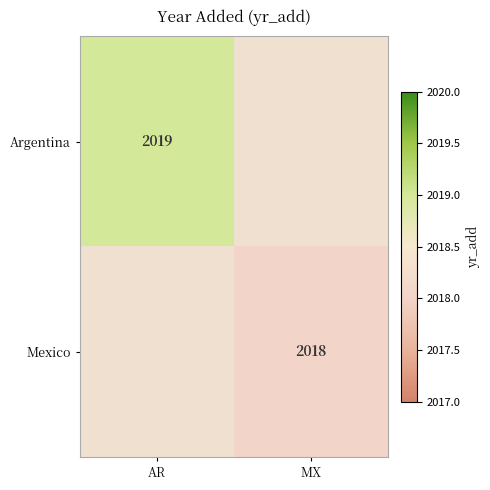

How many categories are shown in the chart?

2